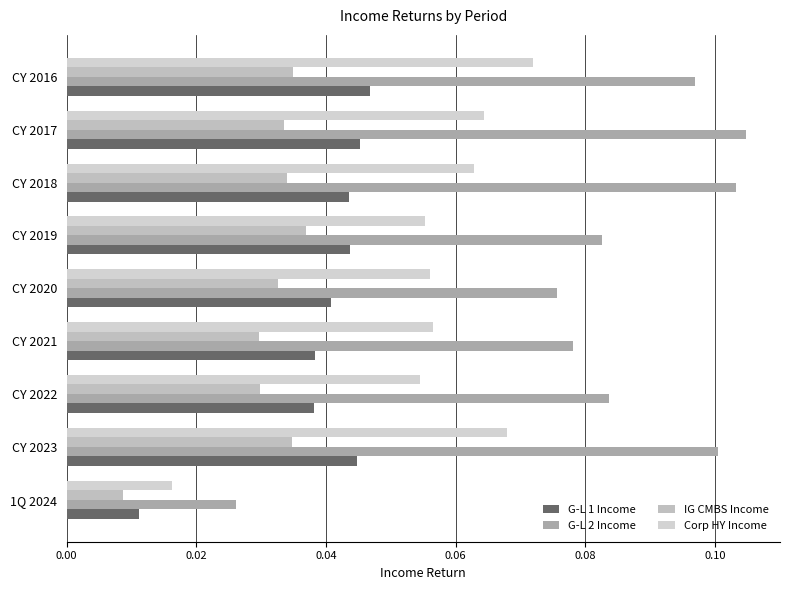

What are all the series names shown in the legend?

G-L 1 Income, G-L 2 Income, IG CMBS Income, Corp HY Income